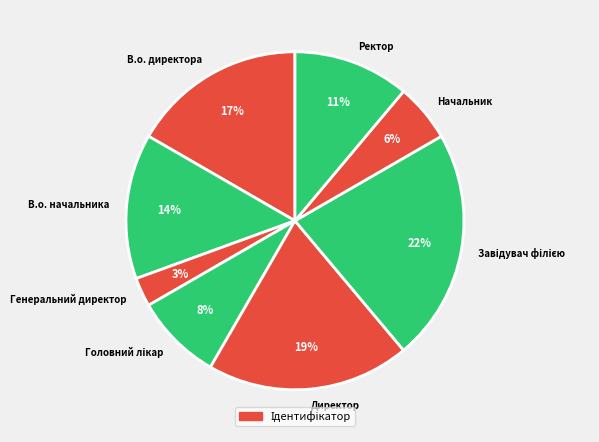

How many slices are in this pie chart?

8